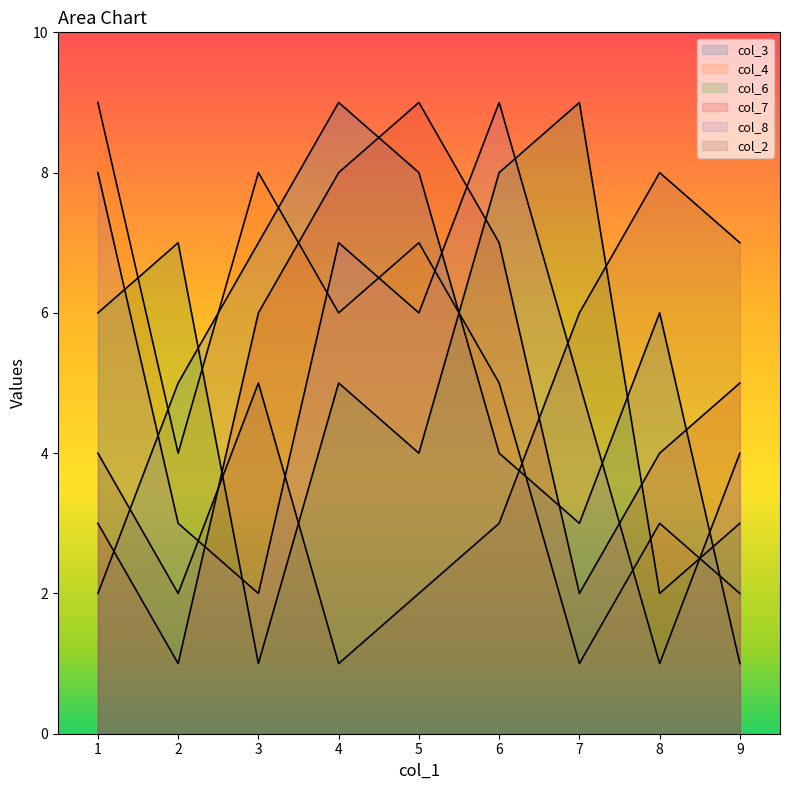

At which label is col_2 closest to 5?

3